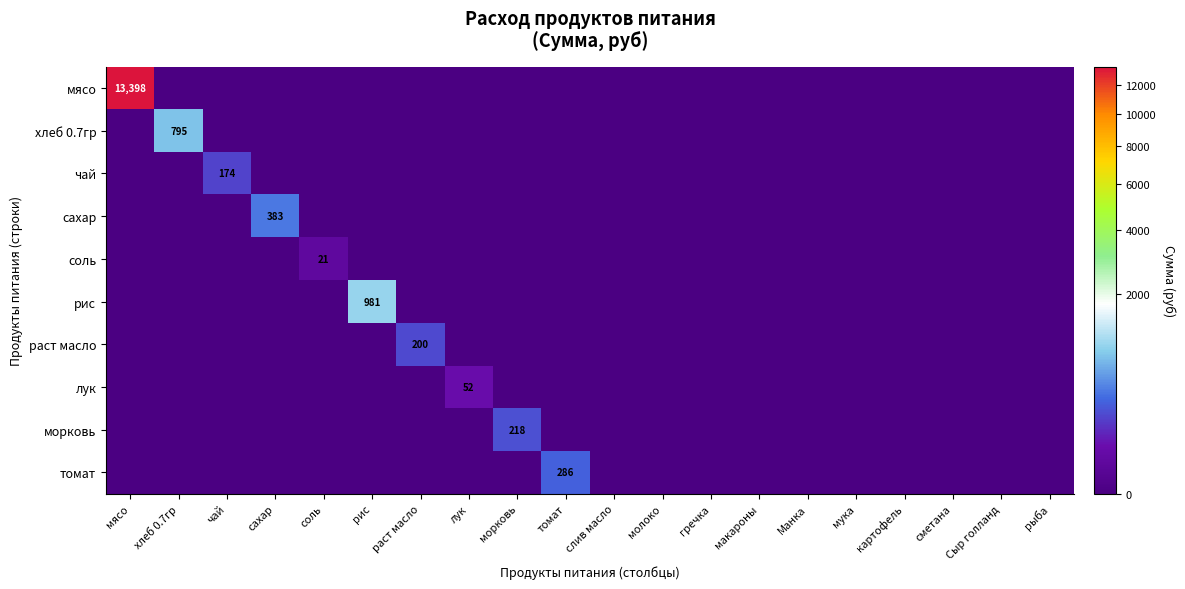

The value of лук at лук is 52. True or false?

True